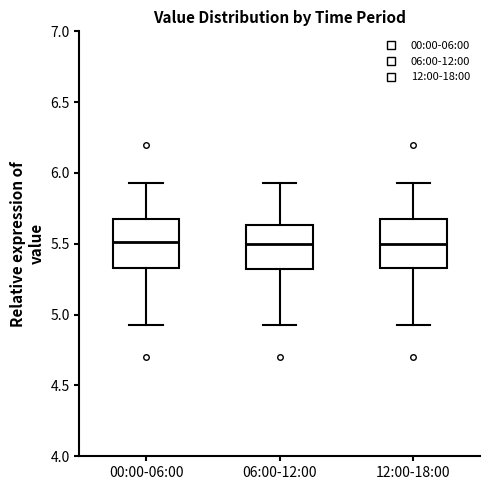

Where is the lower edge of the box for 06:00-12:00 on the y-axis? The values are not printed on the chart, so give them approximately, as read against the axis.

5.30